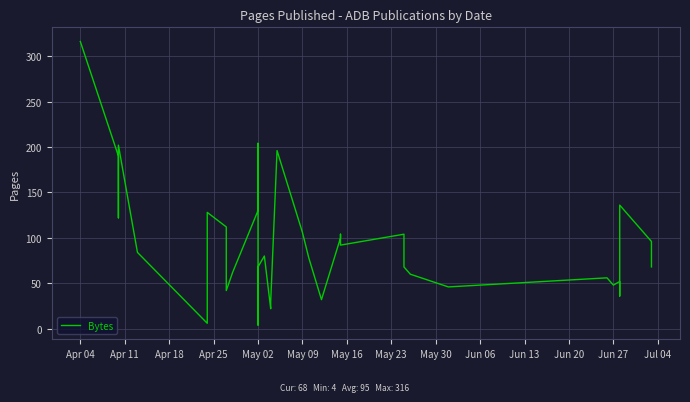

What is the difference between the maximum and minimum values?

312